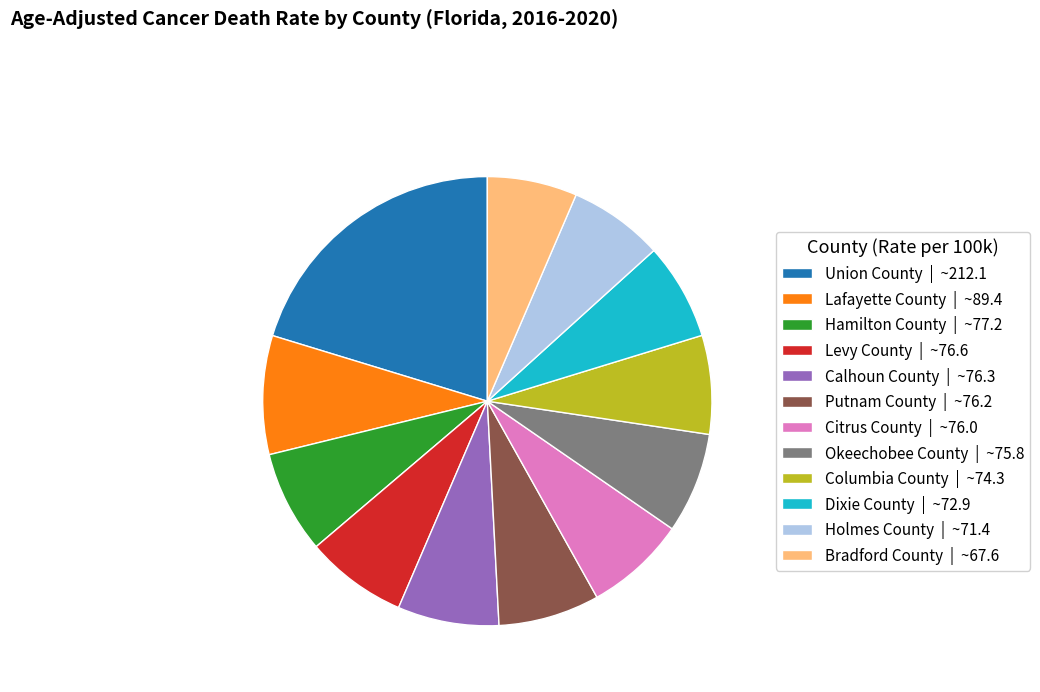

True or false: Hamilton County | ~77.2 accounts for 17% of the total.

False